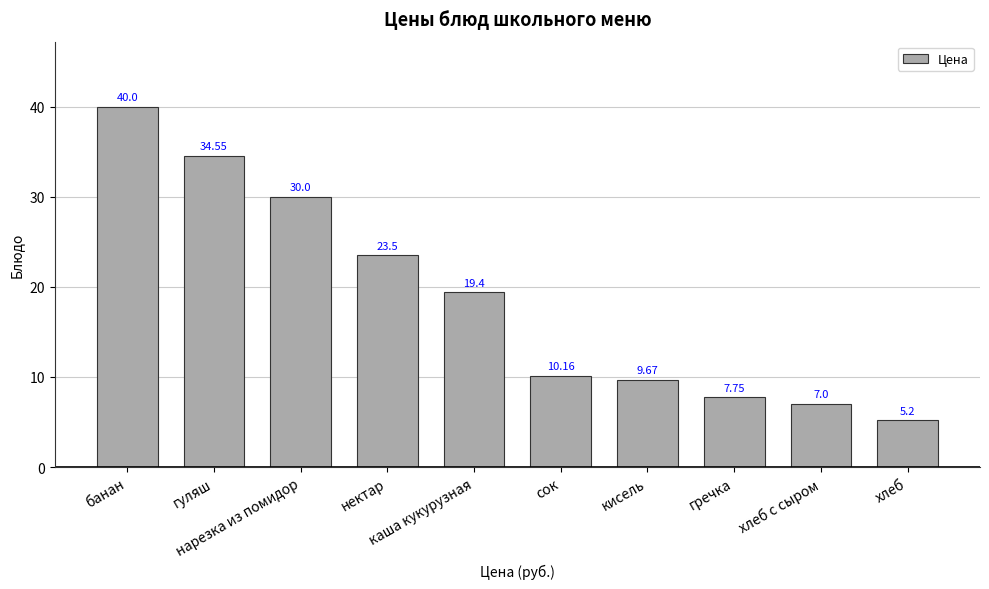

Count the number of data series in this chart.

1